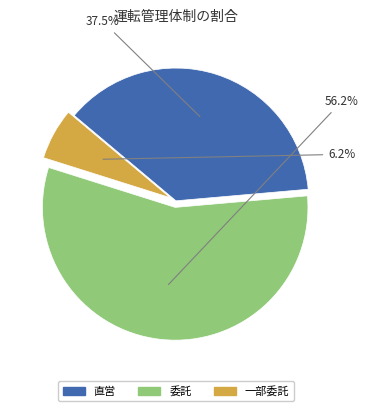

Rank the categories by value from lowest to highest.

一部委託, 直営, 委託